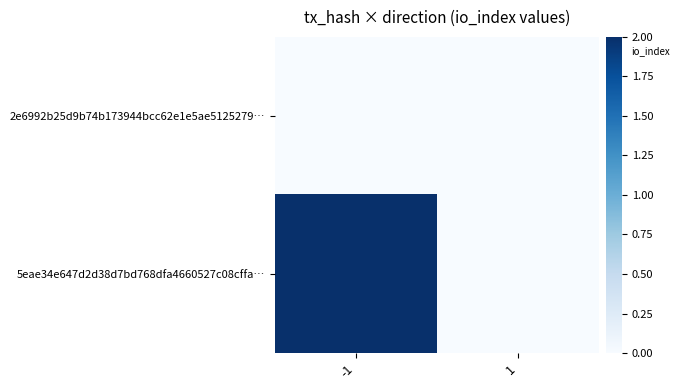

At how many categories does at least one series exceed 1?

1